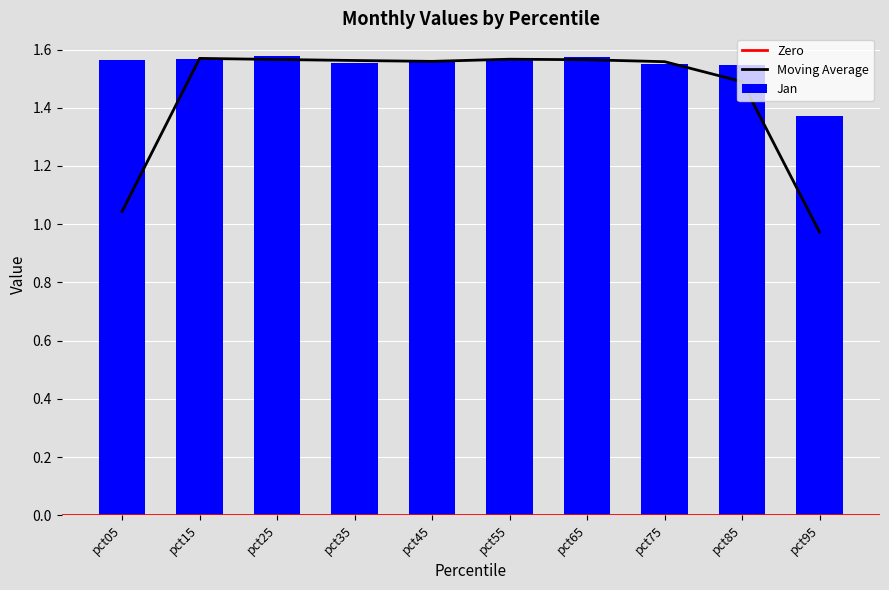

At which label does Moving Average first exceed 1?

pct05